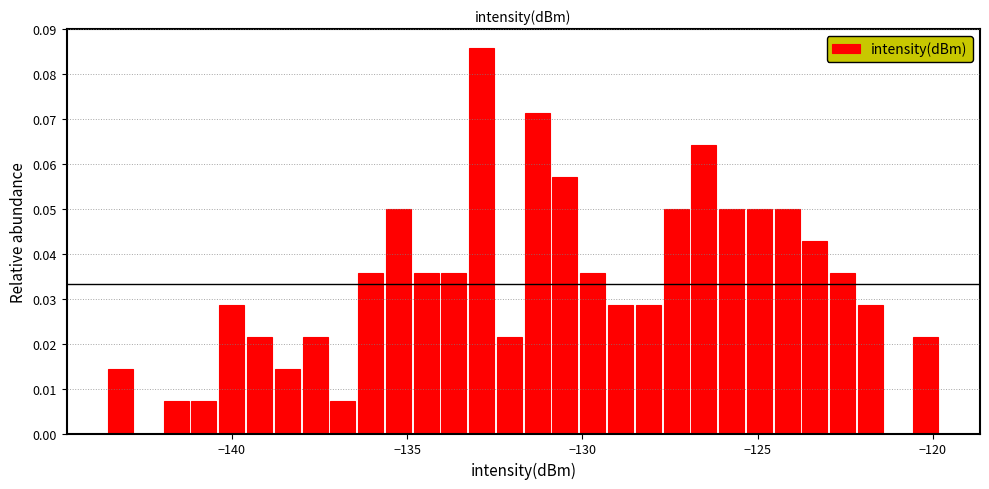

Read against the x-axis, roughly where is the centre of the tallest bar?

-133.0